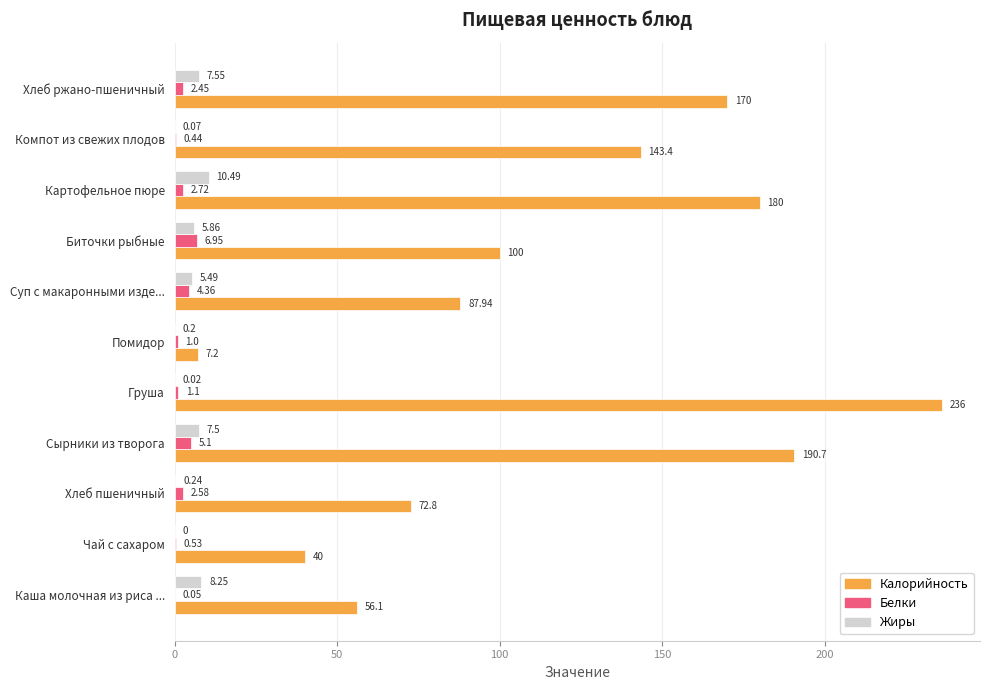

At which category is the sum across all series the highest?

Груша